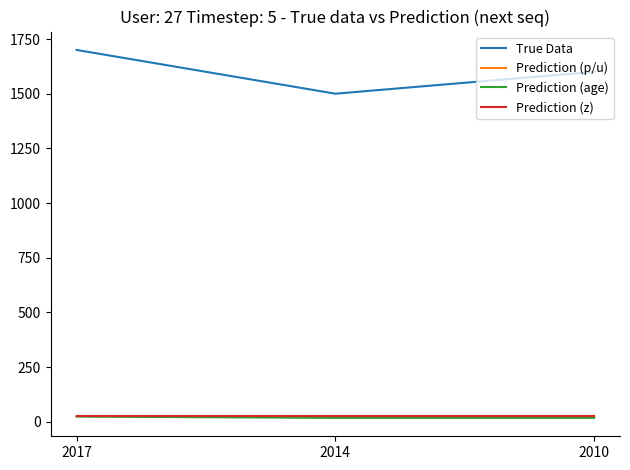

At which category does the chart reach its peak across all series?

2017